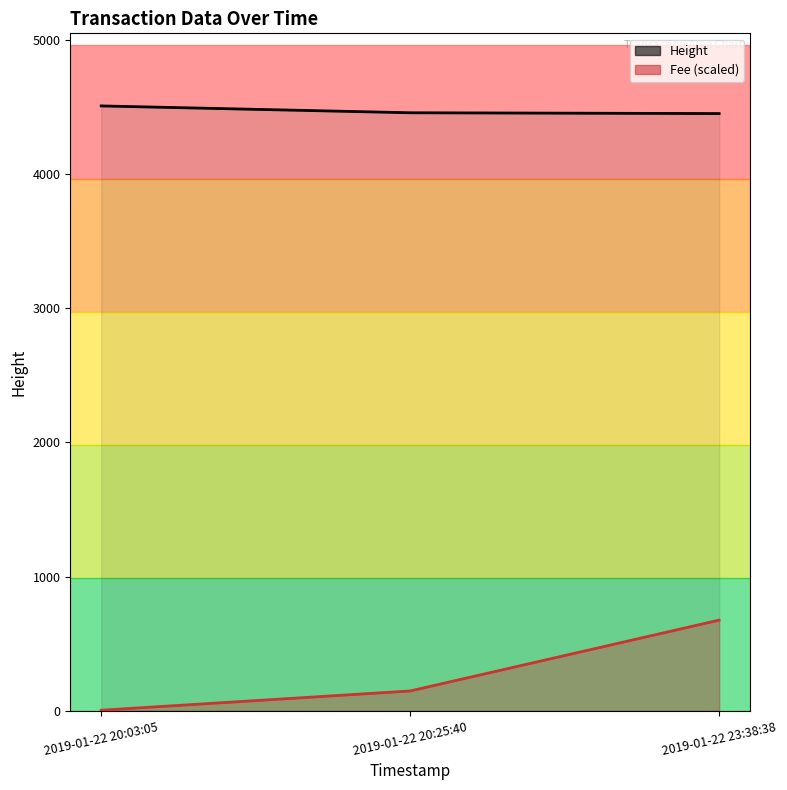

Reading left to right, list all the values displayed in this chart.

2019-01-22 20:03:05=4508	2019-01-22 20:25:40=4457	2019-01-22 23:38:38=4451